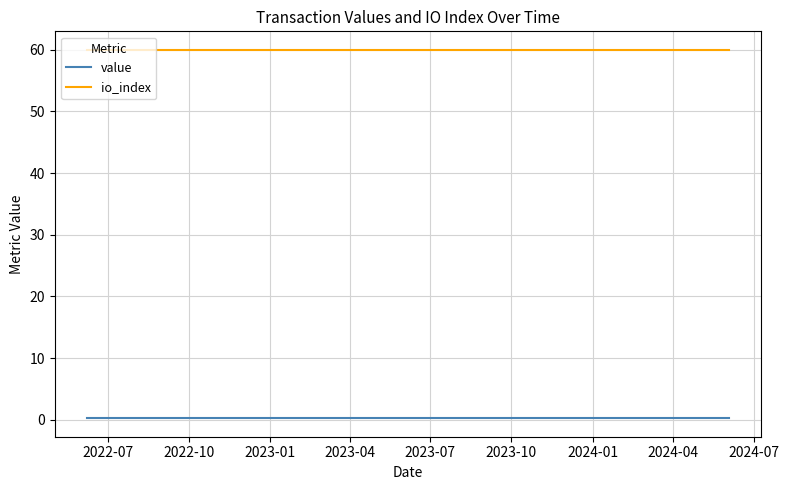

At how many categories does at least one series exceed 56?

25